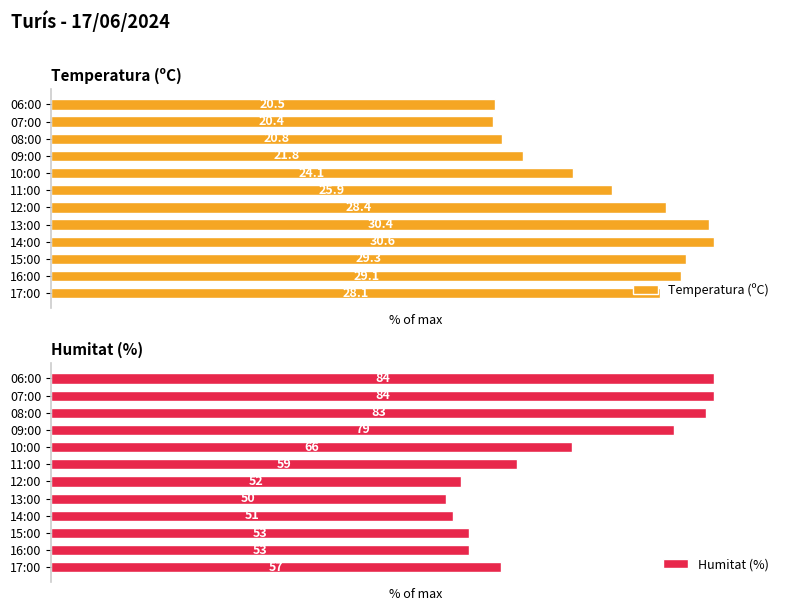

Reading right to left, extract all data points from this chart.

Temperatura (ºC): 67.0	66.7	68.0	71.2	78.8	84.6	92.8	99.3	100.0	95.8	95.1	91.8
Humitat (%): 100.0	100.0	98.8	94.0	78.6	70.2	61.9	59.5	60.7	63.1	63.1	67.9